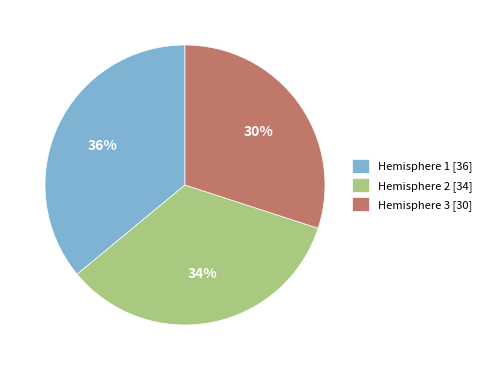

Is the sum of Hemisphere 1 [36] and Hemisphere 2 [34] greater than half?

Yes